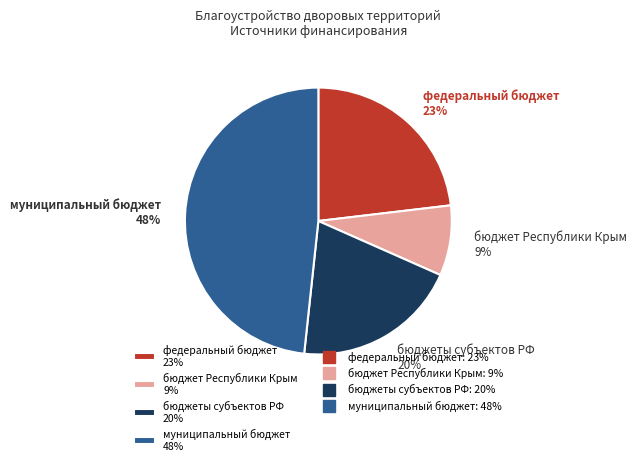

Is there a majority slice in this chart?

No